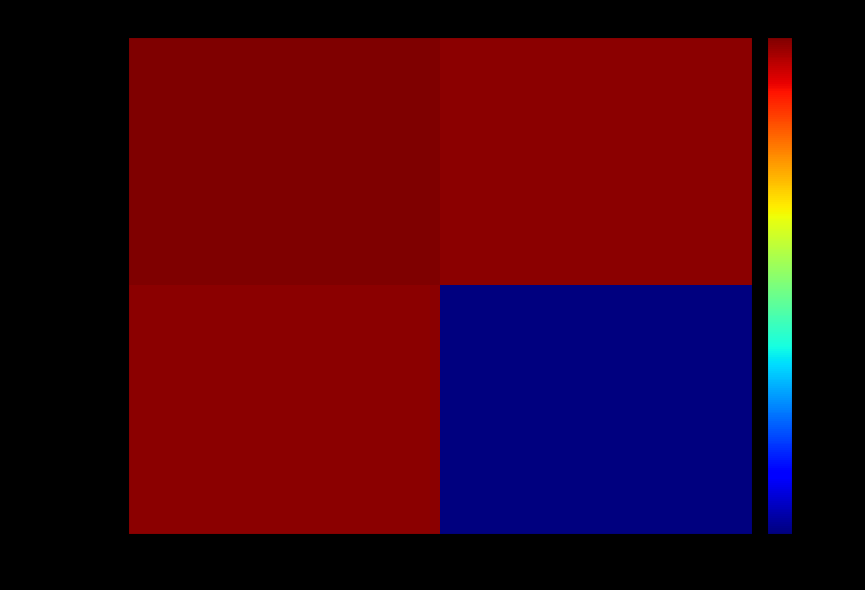

What is the spread (max minus min) of values at io_index?

5847